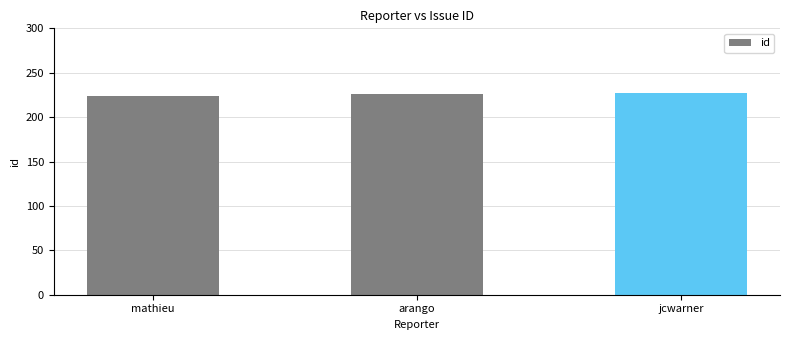

What is the approximate value at mathieu?

224